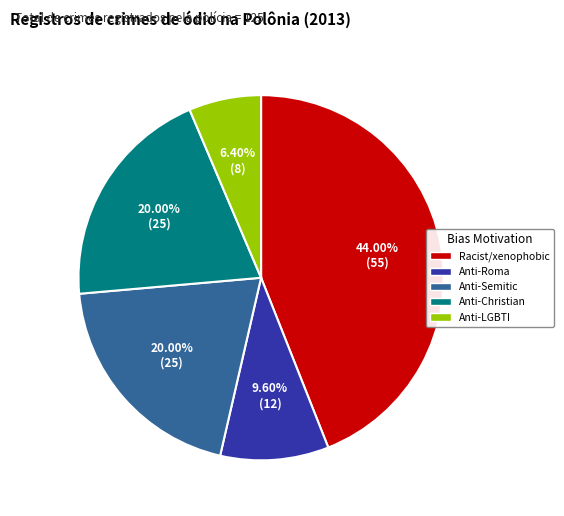

Between Anti-Semitic and Anti-Roma, which is larger?

Anti-Semitic